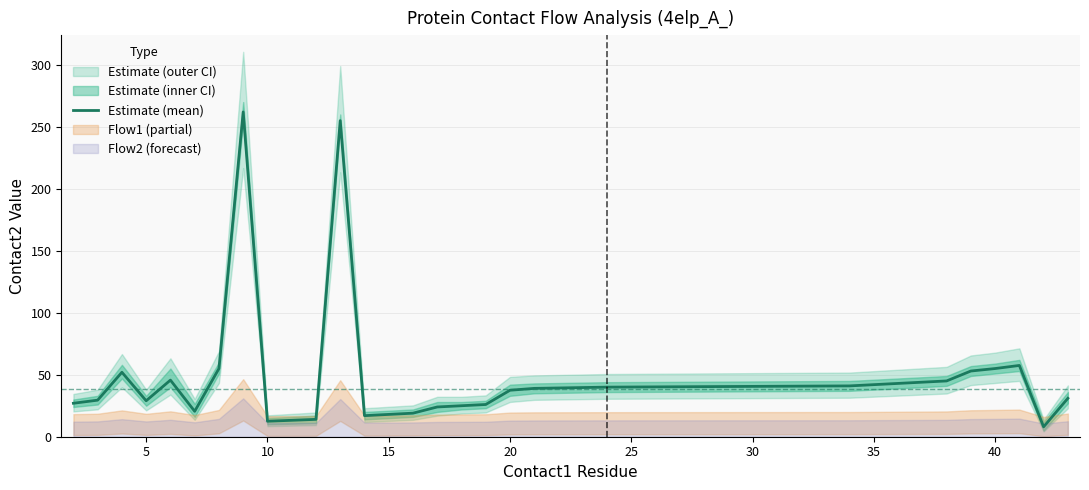

The value of Estimate (mean) at 10 is 12.5. True or false?

True